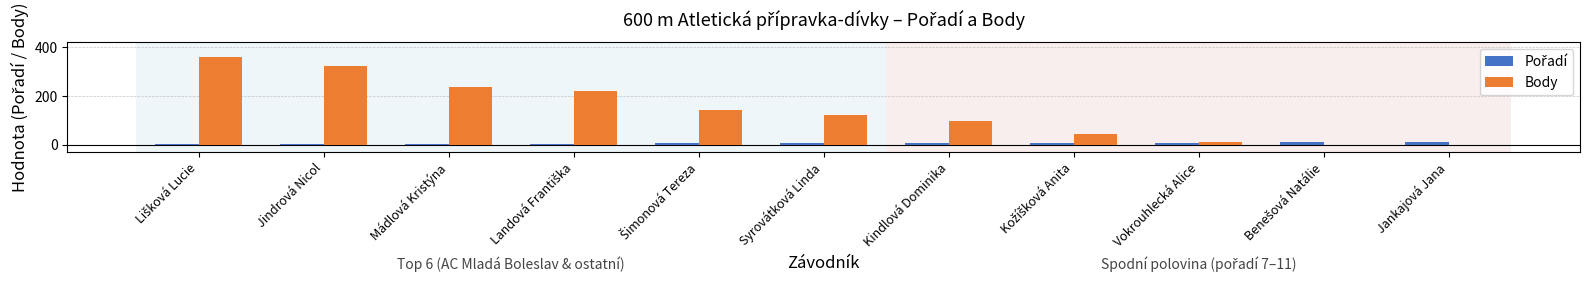

The Body series shows -131 at Jankajová Jana. True or false?

False